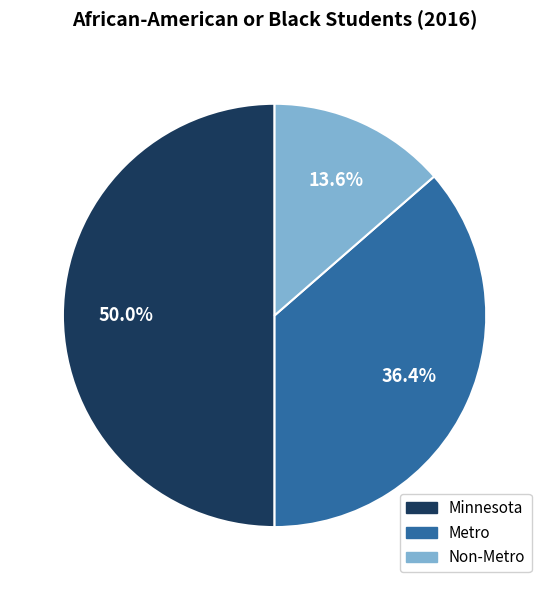

Which category has the smallest portion of the pie?

Non-Metro